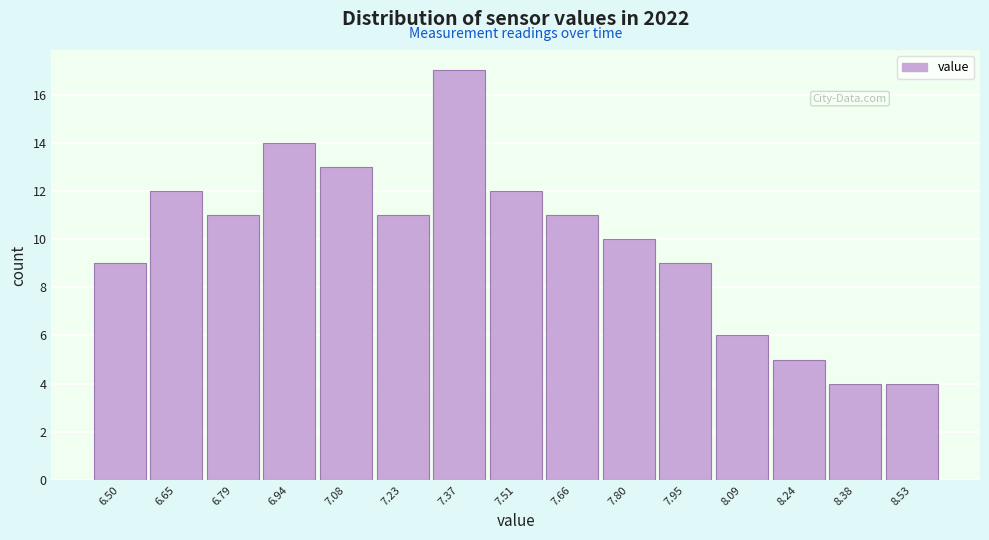

How tall is the bar that spans 8.32 to 8.46 on the x-axis? Neither the bar edges nor the heights are printed on the chart, so give them approximately, as read against the axes.

4